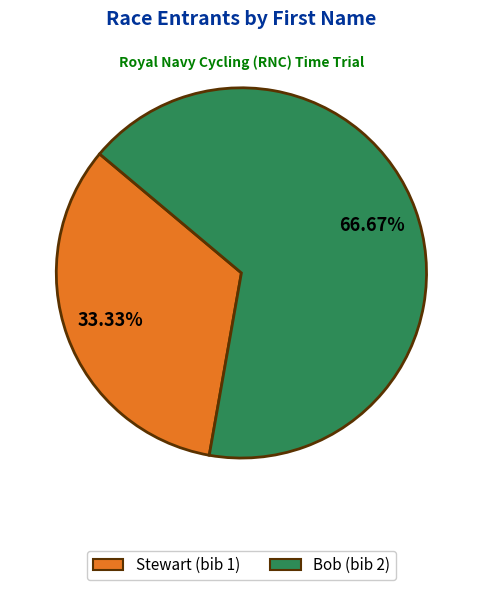

To the nearest percent, what portion does Bob represent?

67%